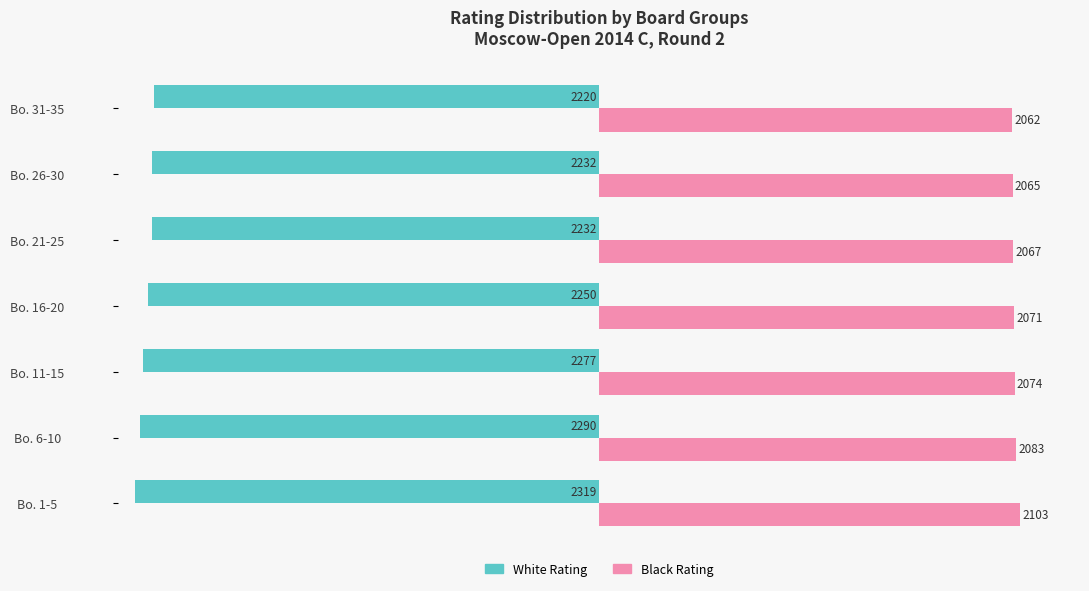

Count the number of categories in the chart.

7